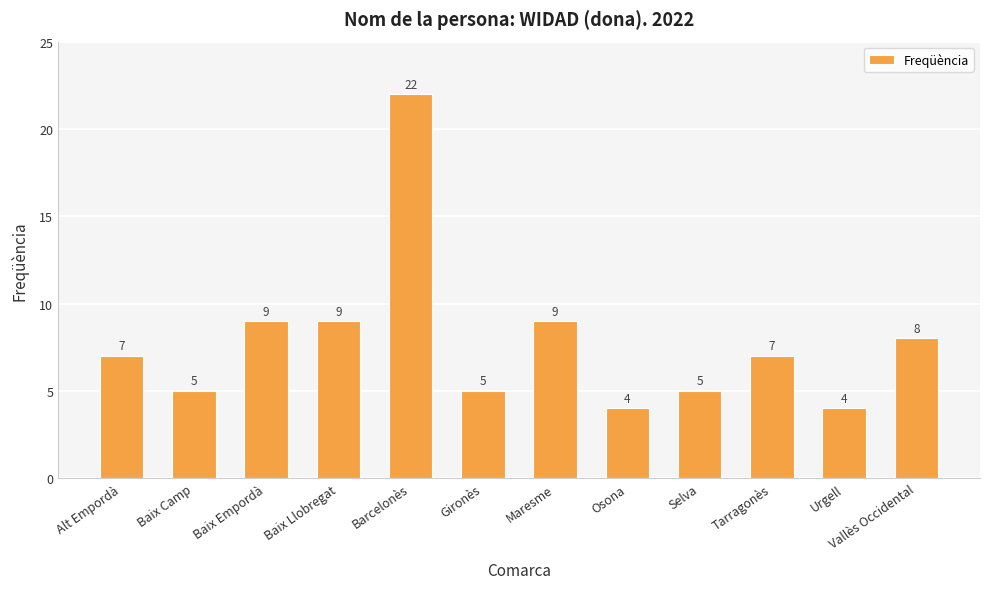

Reading left to right, what are all the values shown in this chart?

Alt Empordà=7	Baix Camp=5	Baix Empordà=9	Baix Llobregat=9	Barcelonès=22	Gironès=5	Maresme=9	Osona=4	Selva=5	Tarragonès=7	Urgell=4	Vallès Occidental=8